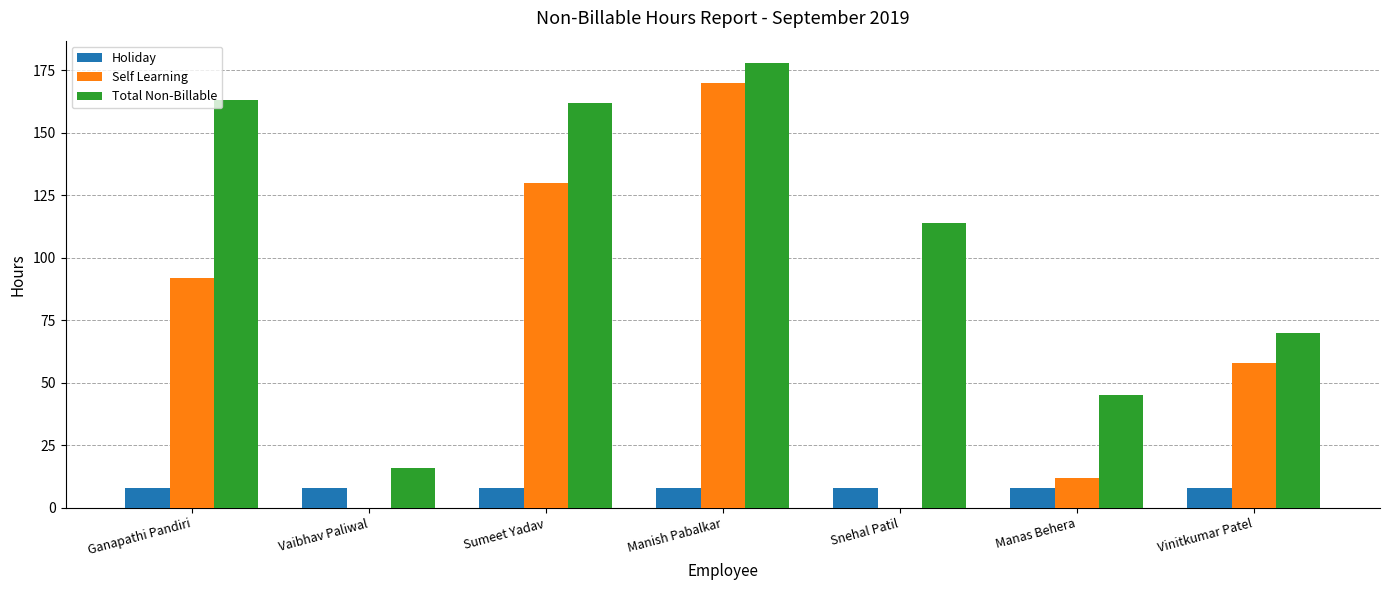

Are the bars grouped side by side (vs. stacked)?

Yes